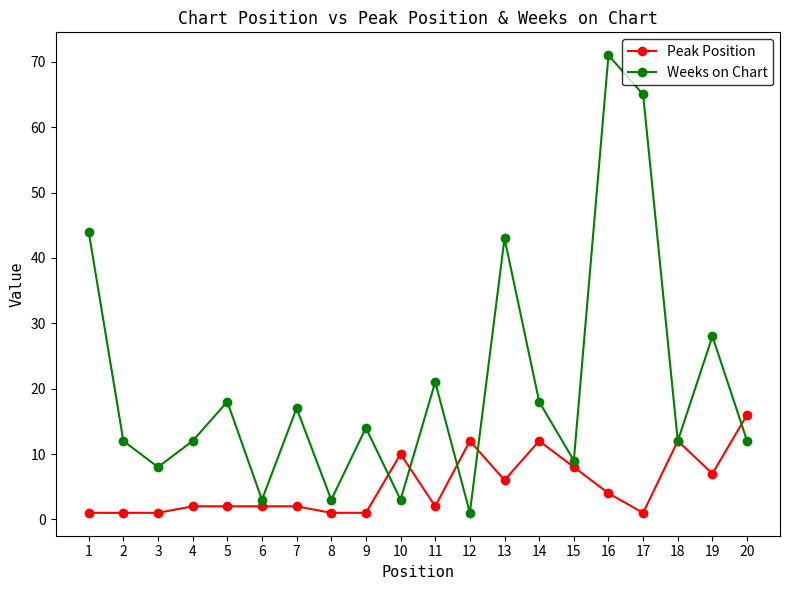

Reading left to right, what are all the values shown in this chart?

Peak Position: 1=1	2=1	3=1	4=2	5=2	6=2	7=2	8=1	9=1	10=10	11=2	12=12	13=6	14=12	15=8	16=4	17=1	18=12	19=7	20=16
Weeks on Chart: 1=44	2=12	3=8	4=12	5=18	6=3	7=17	8=3	9=14	10=3	11=21	12=1	13=43	14=18	15=9	16=71	17=65	18=12	19=28	20=12